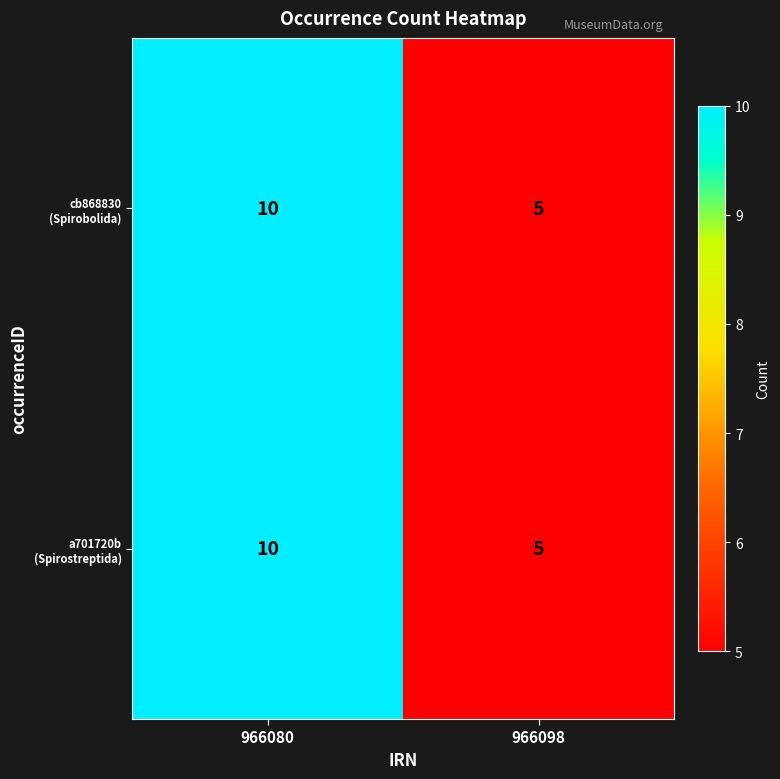

At which category does the chart reach its peak across all series?

966080